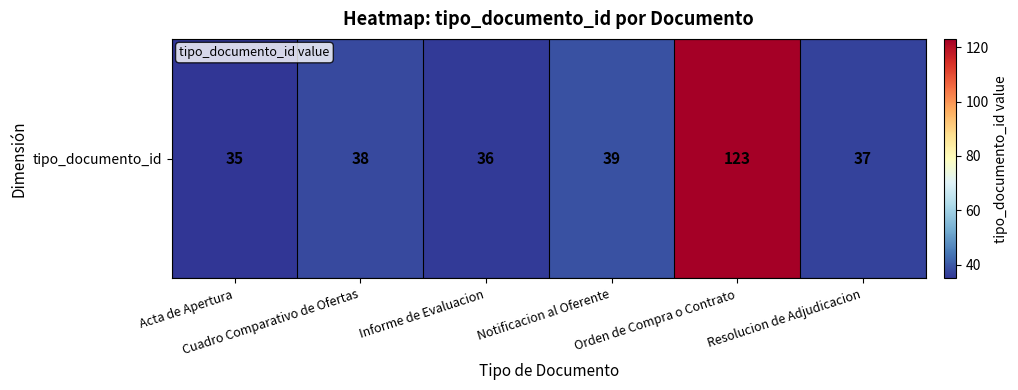

The chart shows a value of 123 at Orden de Compra o Contrato. True or false?

True